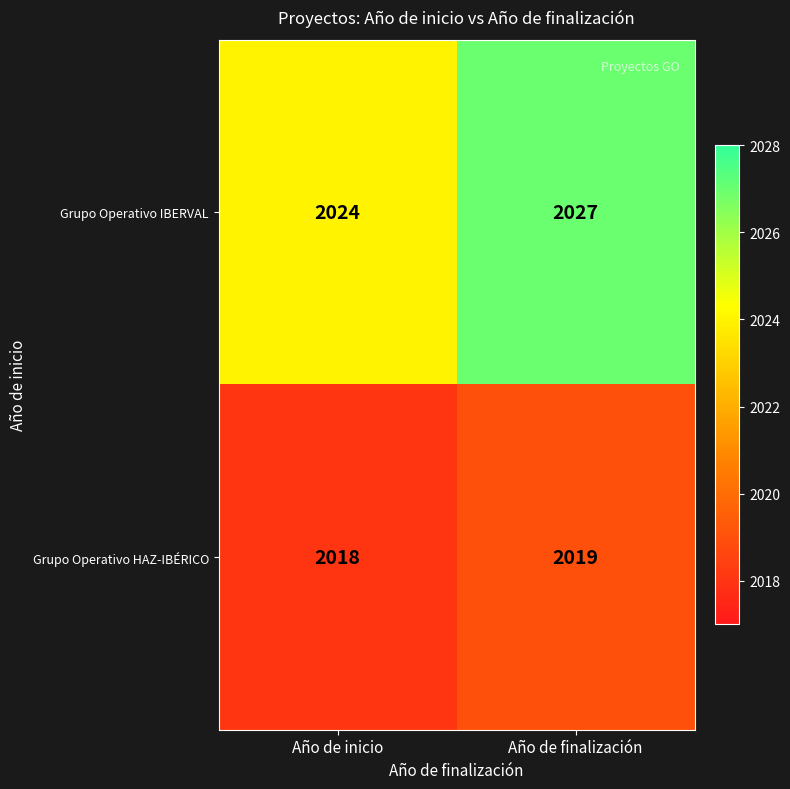

List the series in order of their peak value, highest first.

Grupo Operativo IBERVAL, Grupo Operativo HAZ-IBÉRICO